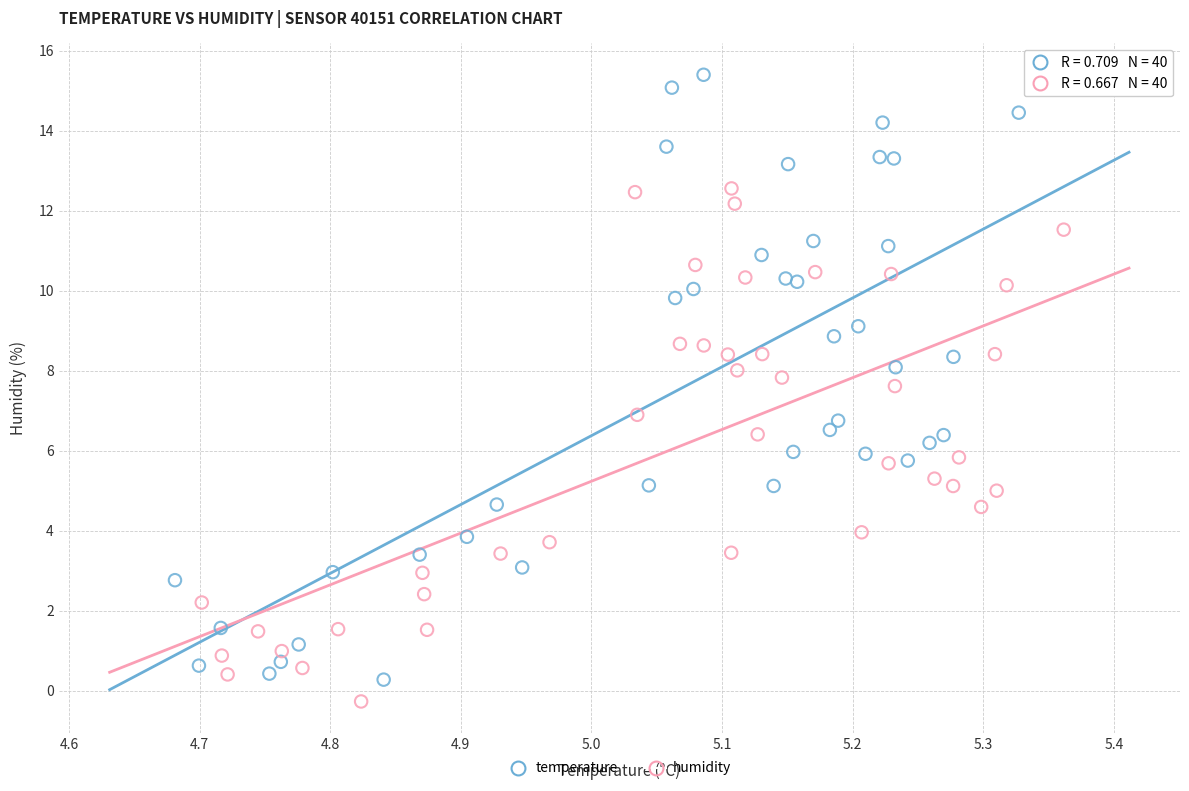

Which series reaches the minimum Y coordinate?

humidity